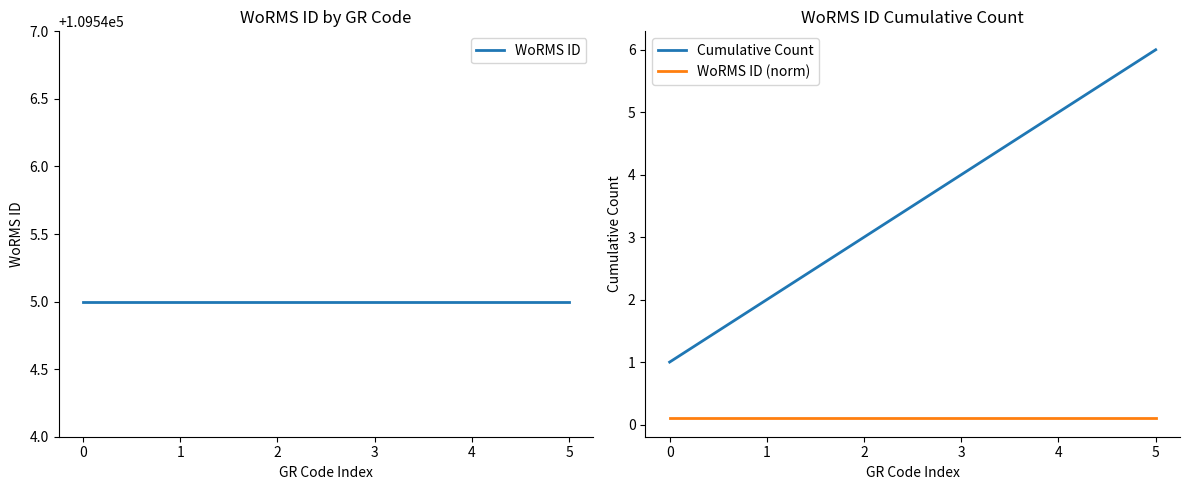

Which series has the largest total across all categories?

WoRMS ID